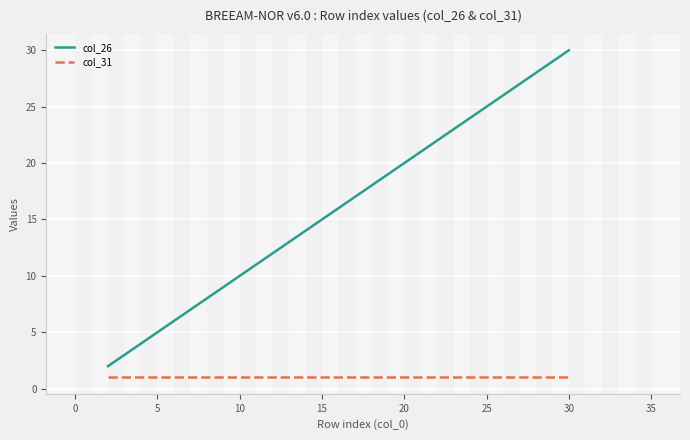

Reading left to right, extract all data points from this chart.

col_26: 2	3	4	5	6	7	8	9	10	11	12	13	14	15	16	17	18	19	20	21	22	23	24	25	26	27	28	29	30
col_31: 1	1	1	1	1	1	1	1	1	1	1	1	1	1	1	1	1	1	1	1	1	1	1	1	1	1	1	1	1